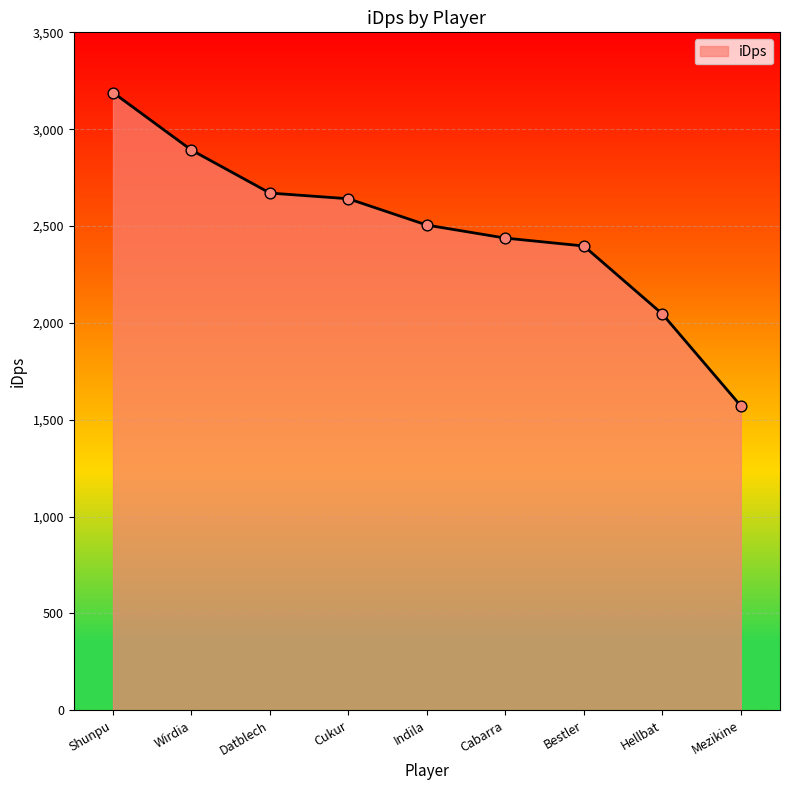

Which has a higher value, Cabarra or Shunpu?

Shunpu